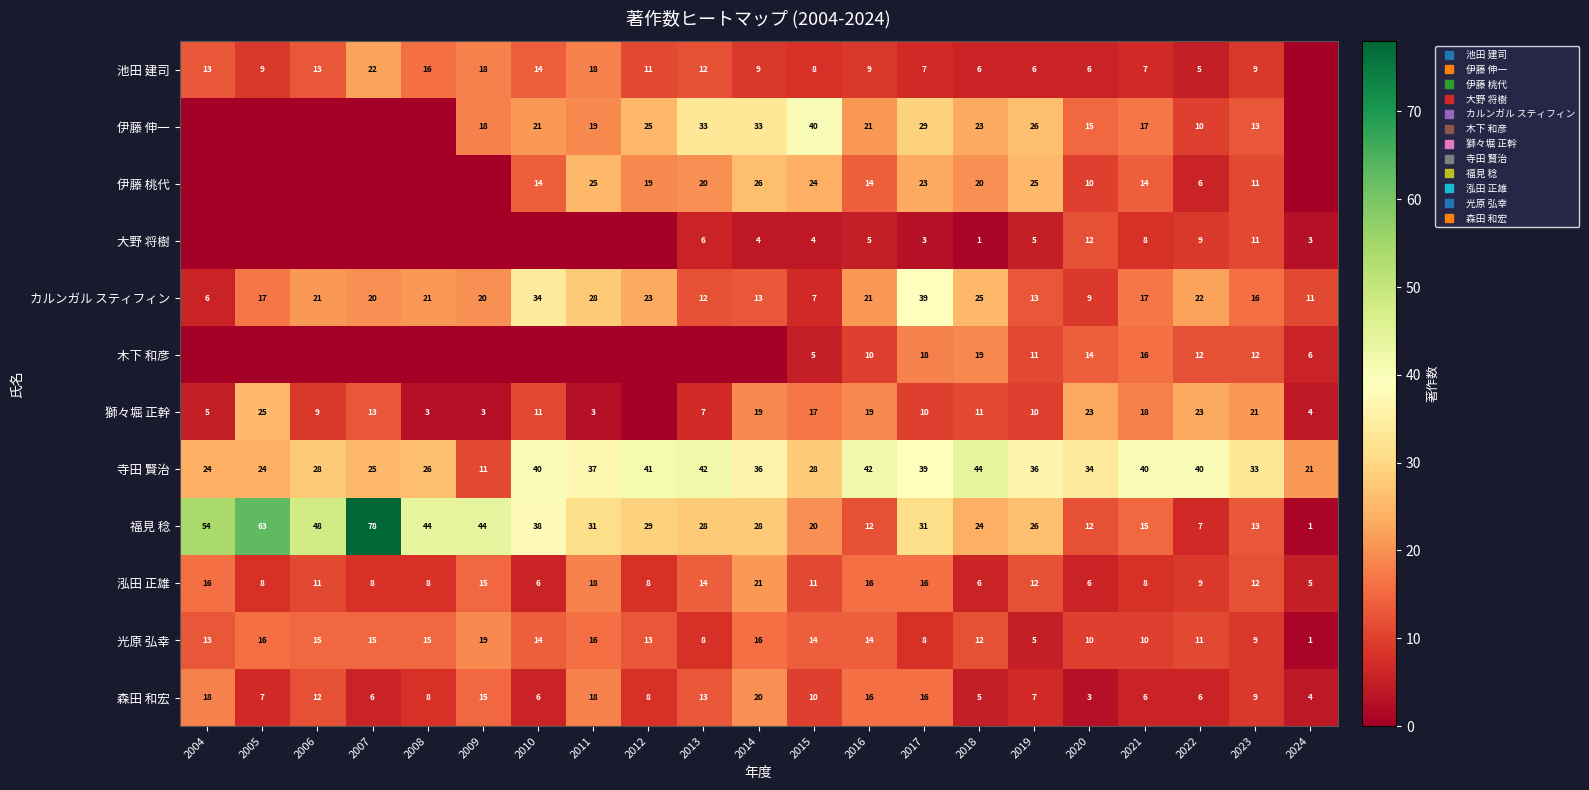

Read the 木下 和彦 value at 2016, to the nearest 10.

10